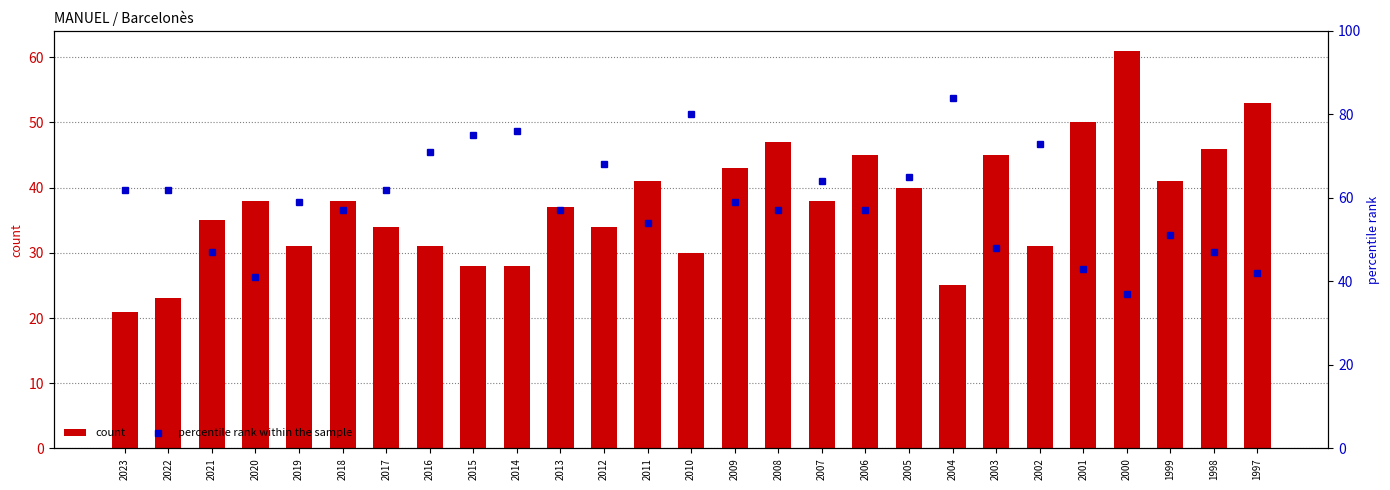

What is the total value across all series at 2003?

93